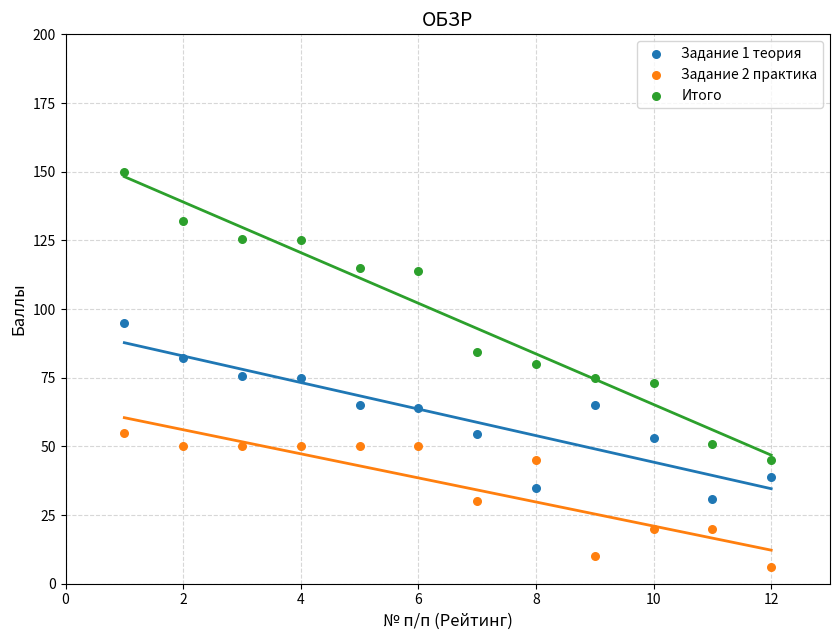

In the Итого series, what Y value is closest to 97?

84.5